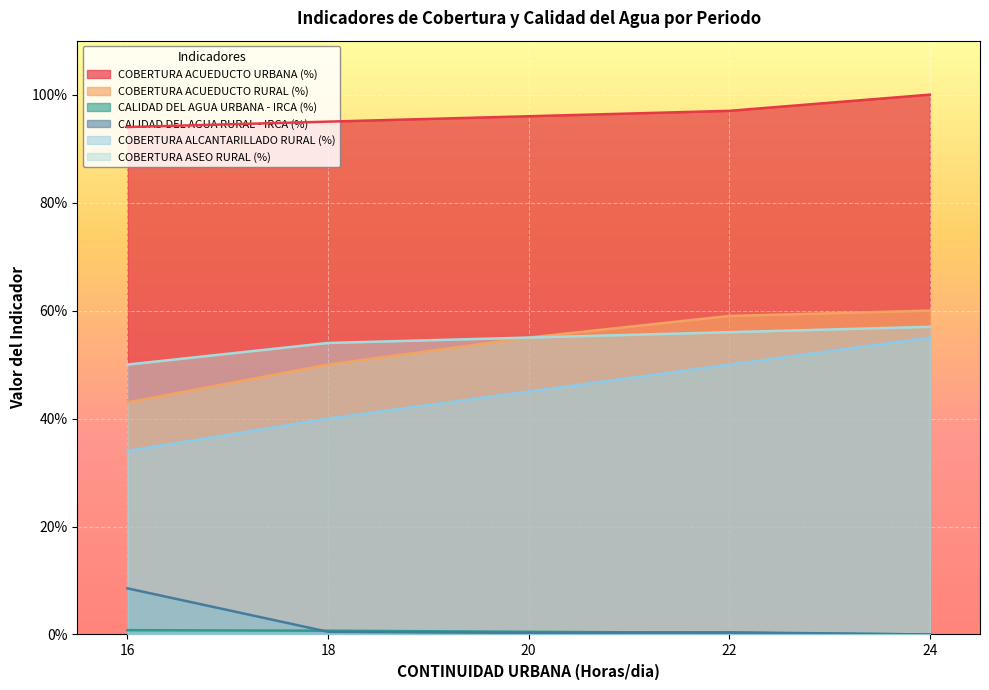

Does the chart display data point markers on the line(s)?

No